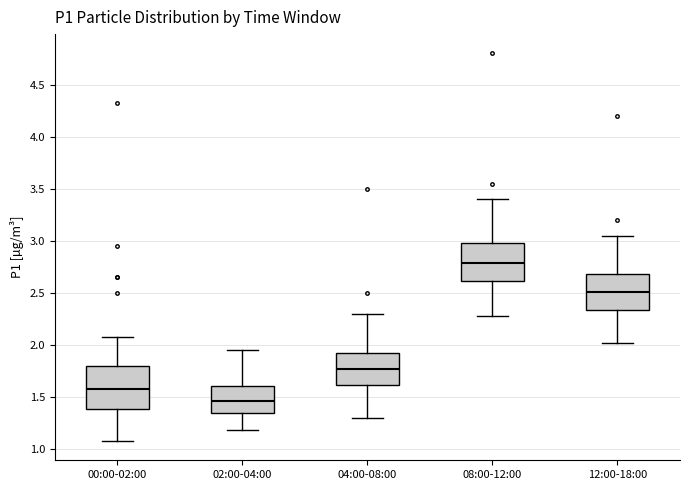

Reading left to right, read every box against the y-axis: the position of its median line, the range the box covers, and the ends of its whiskers. The values are not printed on the chart, so give them approximately, as read against the axis.

00:00-02:00: median 1.60, box 1.40 to 1.80, whiskers 1.10 to 2.10
02:00-04:00: median 1.45, box 1.35 to 1.60, whiskers 1.20 to 1.95
04:00-08:00: median 1.80, box 1.60 to 1.95, whiskers 1.30 to 2.30
08:00-12:00: median 2.80, box 2.60 to 3.00, whiskers 2.30 to 3.40
12:00-18:00: median 2.50, box 2.35 to 2.70, whiskers 2.00 to 3.05